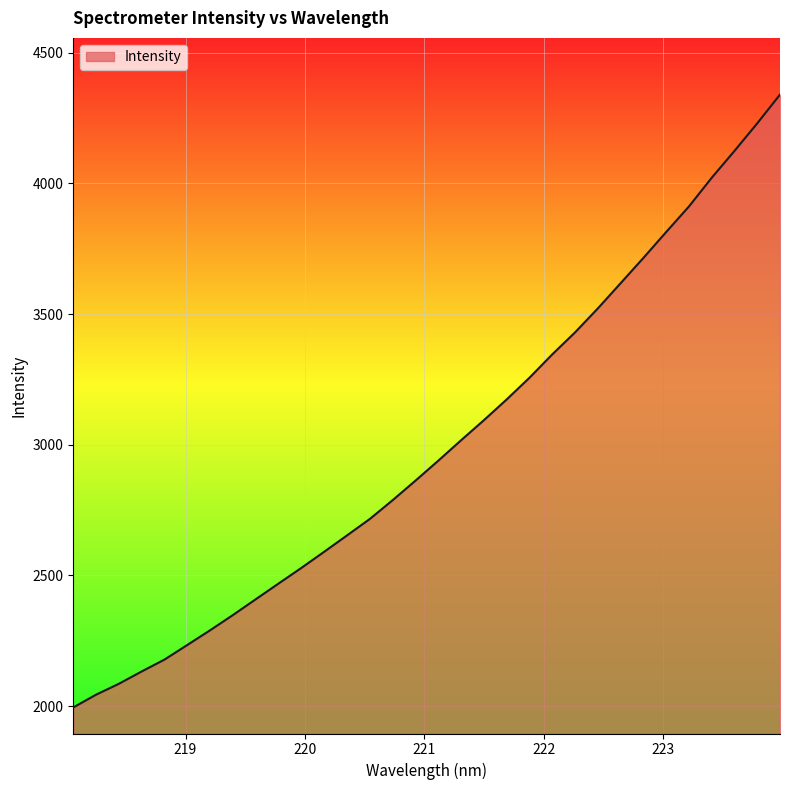

What is the difference between the second highest and second lowest values?

2186.0